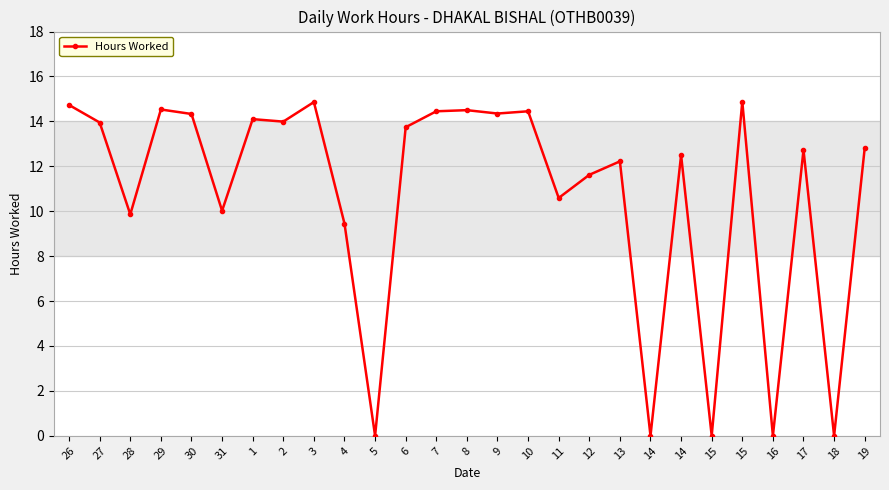

How many data points are less than 12?

10